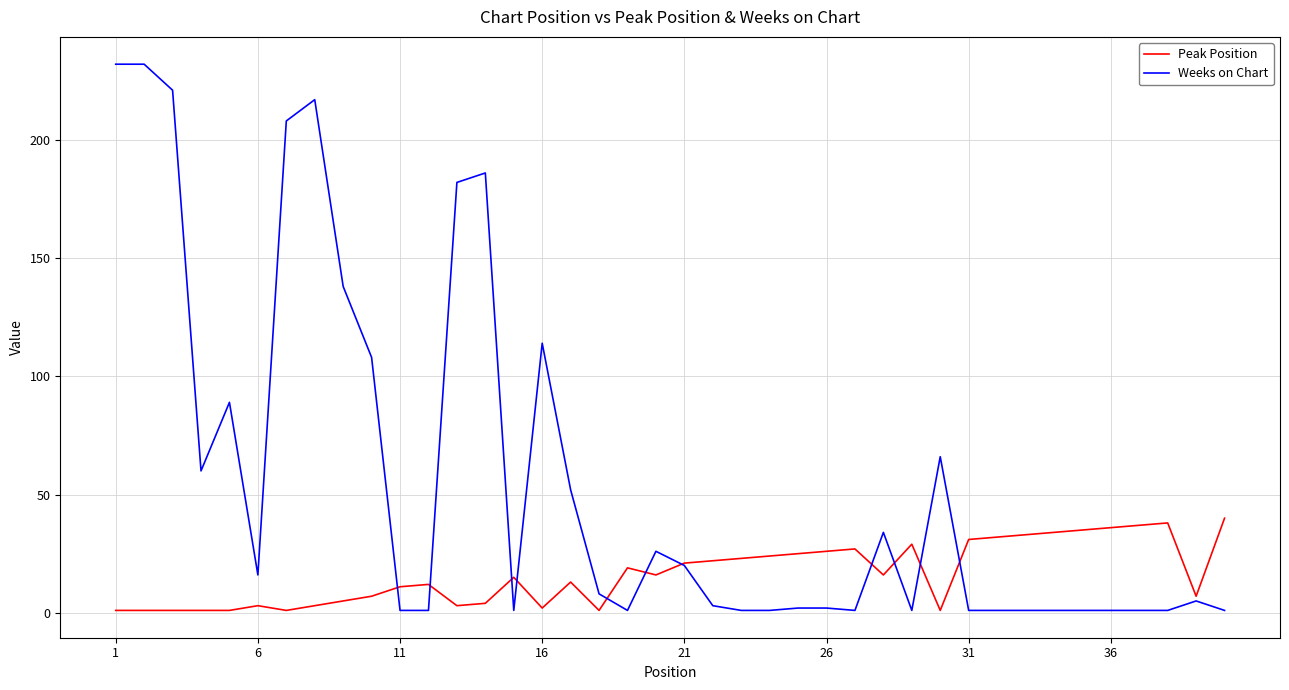

Which series has the largest total across all categories?

Weeks on Chart